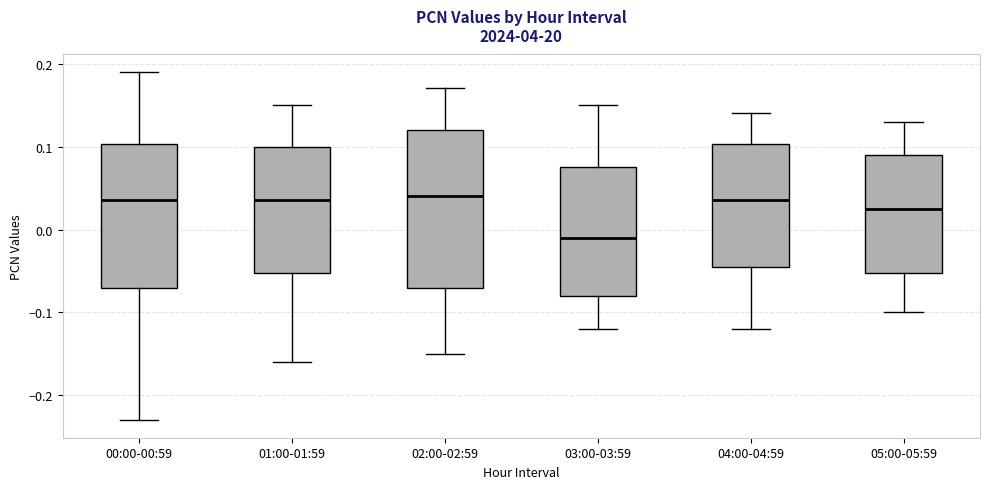

Where is the upper edge of the box for 01:00-01:59 on the y-axis? The values are not printed on the chart, so give them approximately, as read against the axis.

0.10